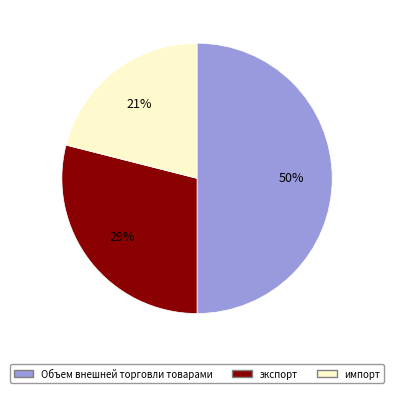

What is the smallest slice in the pie chart?

импорт